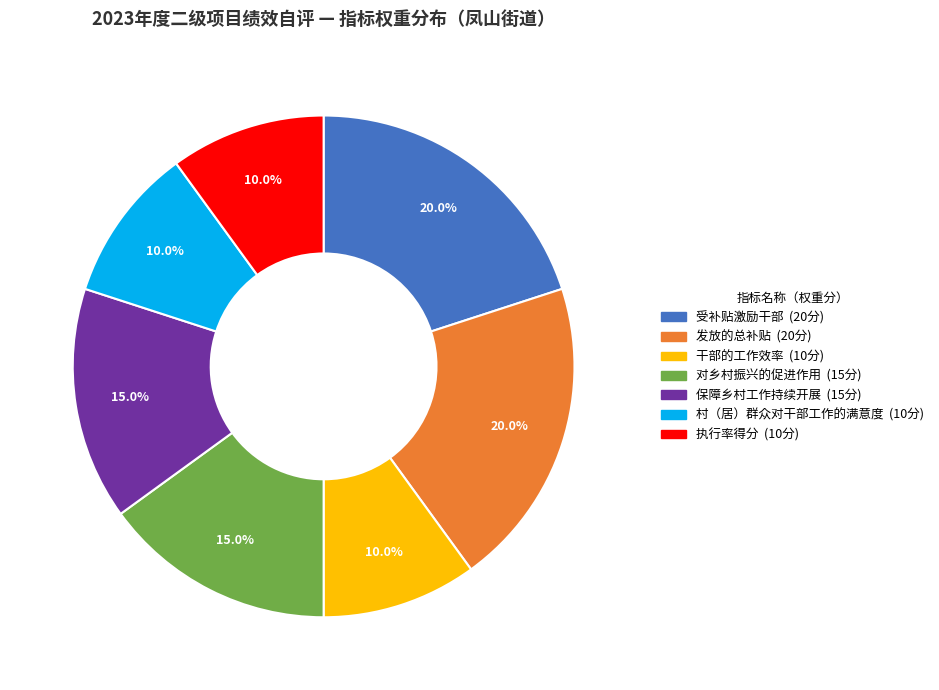

The 受补贴激励干部 slice represents 20% of the pie. True or false?

True